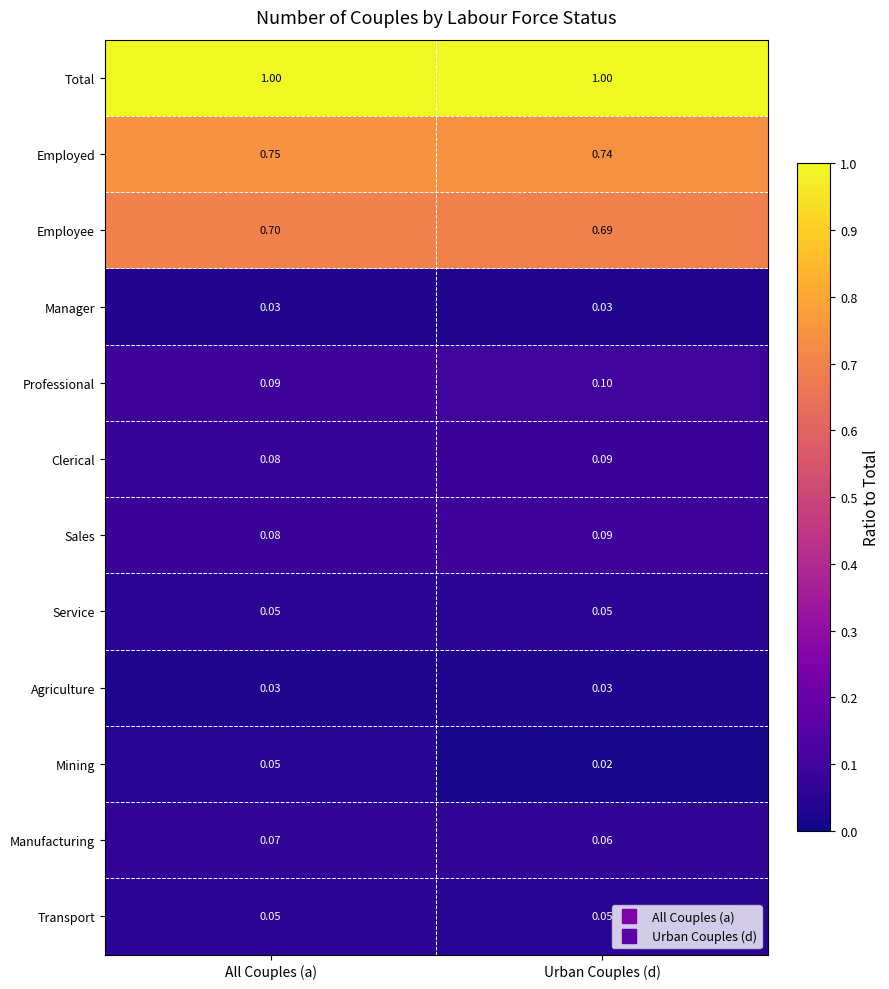

At which label is Mining closest to 0?

Urban Couples (d)